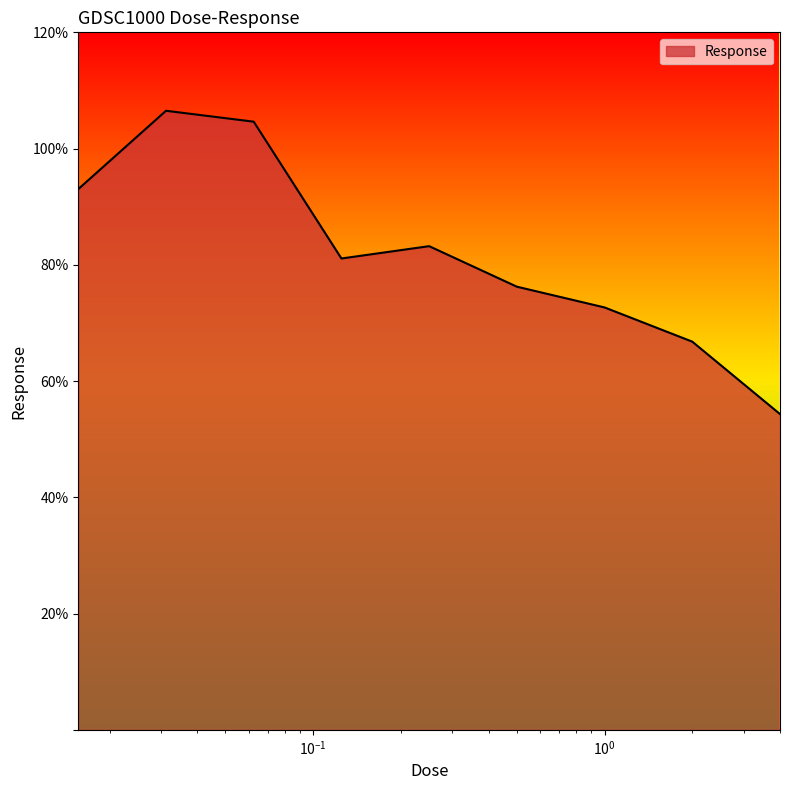

What is the smallest value displayed?

54.3